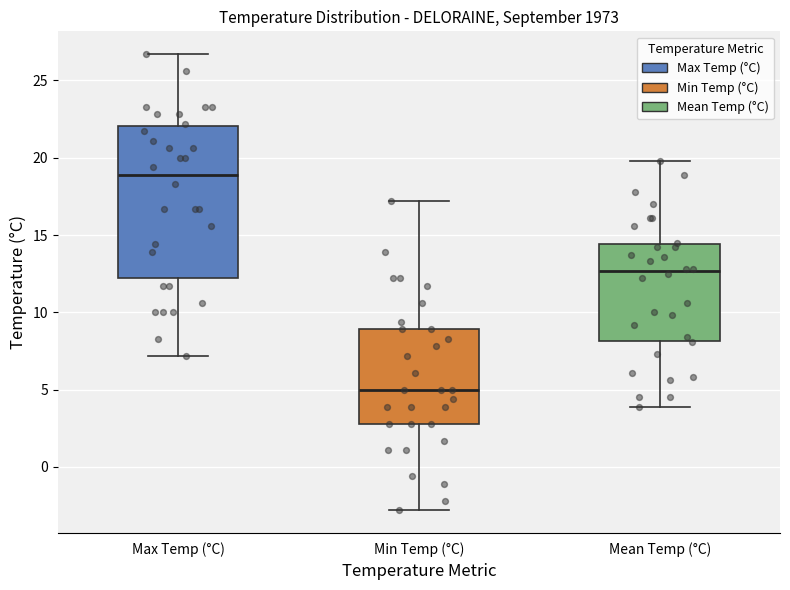

Reading left to right, read every box against the y-axis: the position of its median line, the range the box covers, and the ends of its whiskers. The values are not printed on the chart, so give them approximately, as read against the axis.

Max Temp (°C): median 19.0, box 12.5 to 22.0, whiskers 7.0 to 26.5
Min Temp (°C): median 5.0, box 3.0 to 9.0, whiskers -3.0 to 17.0
Mean Temp (°C): median 12.5, box 8.0 to 14.5, whiskers 4.0 to 20.0